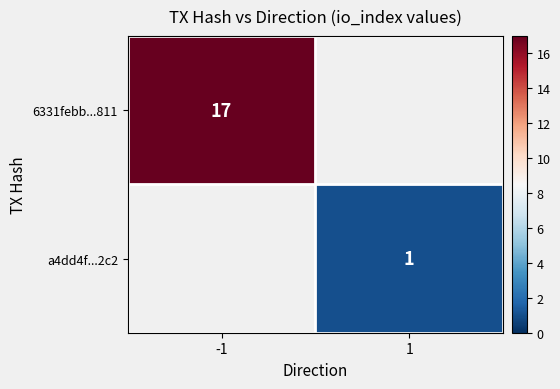

True or false: a4dd4f...2c2 has a value of 2 at 1.

False